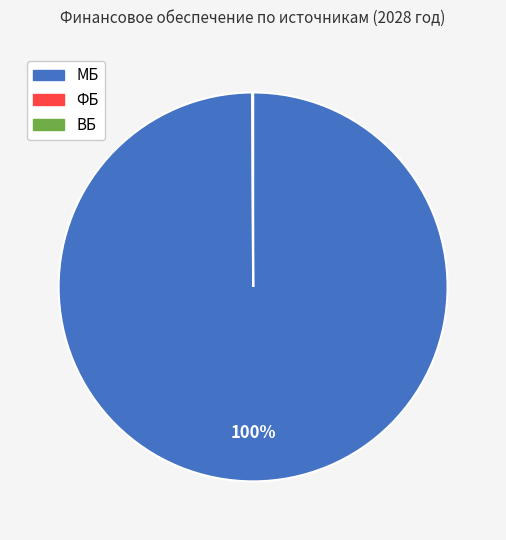

To the nearest percent, what is the difference between the largest and smallest slice percentages?

100%